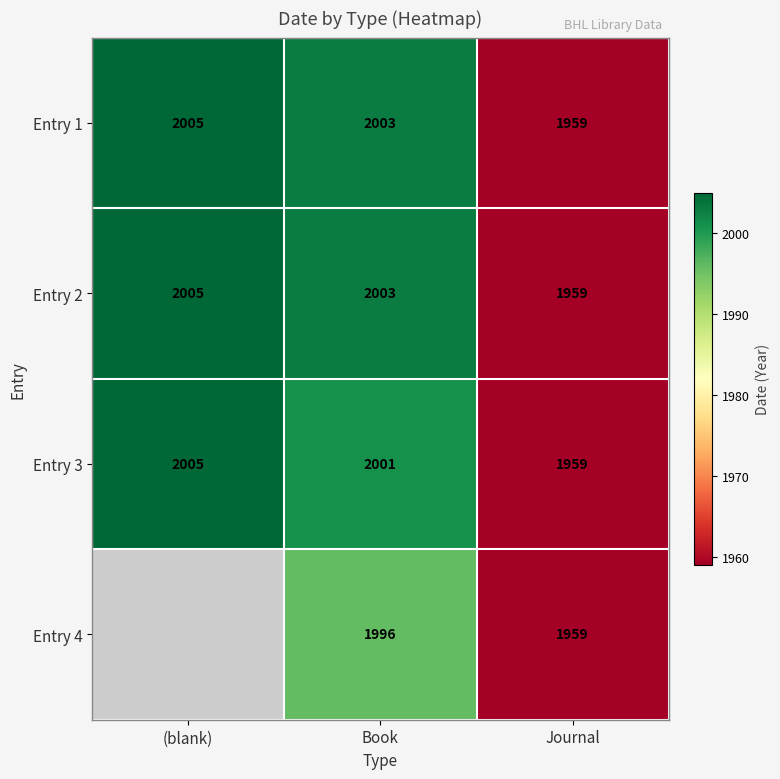

Rank the categories by Entry 2 value from lowest to highest.

Journal, Book, (blank)